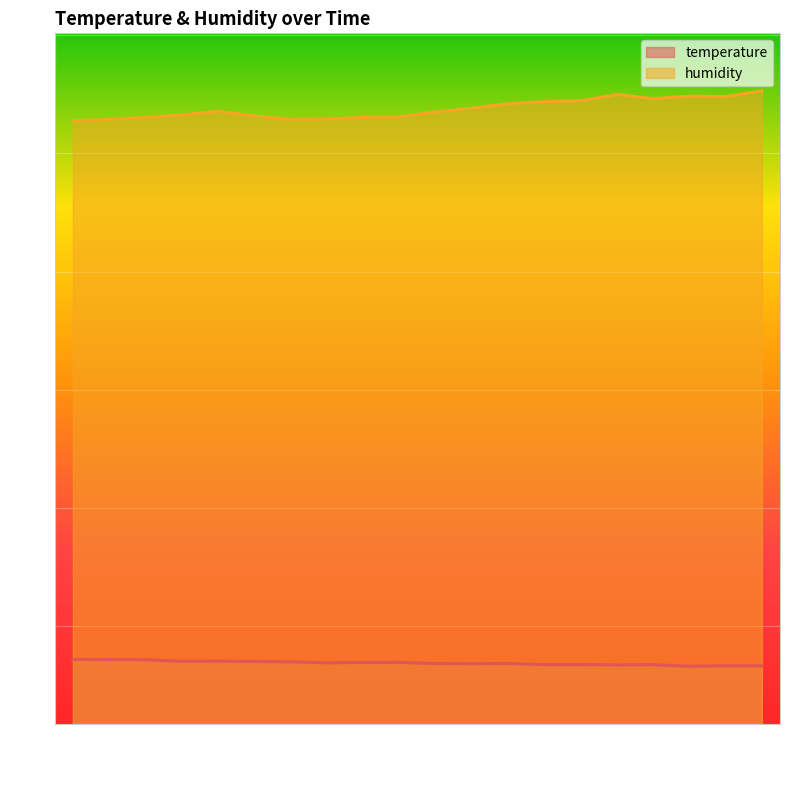

The value of temperature at 00:27 is 16.8. True or false?

True